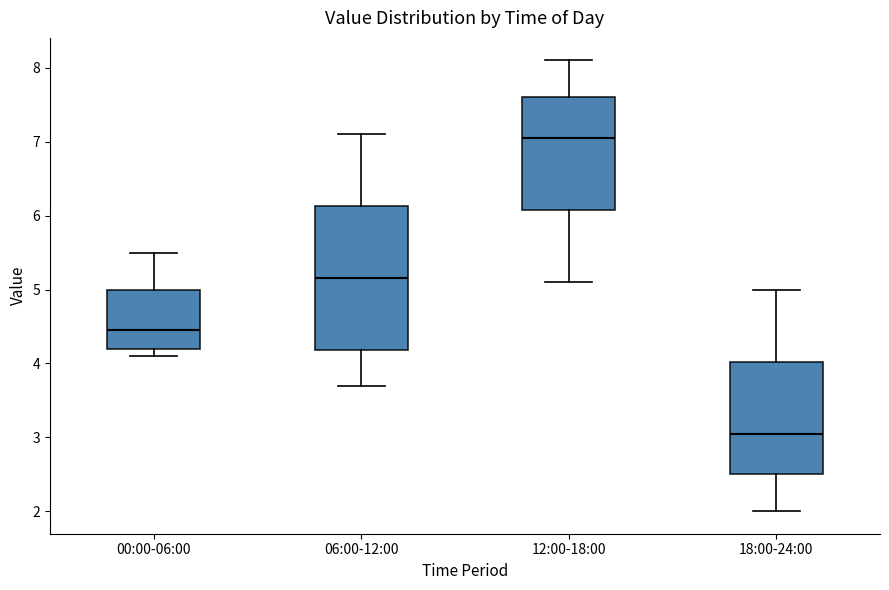

Which box has the lowest median line?

18:00-24:00